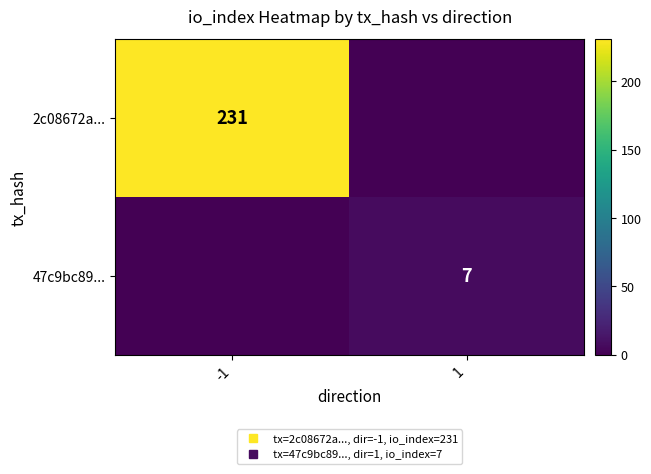

List the series in order of their overall mean, highest first.

2c08672a..., 47c9bc89...